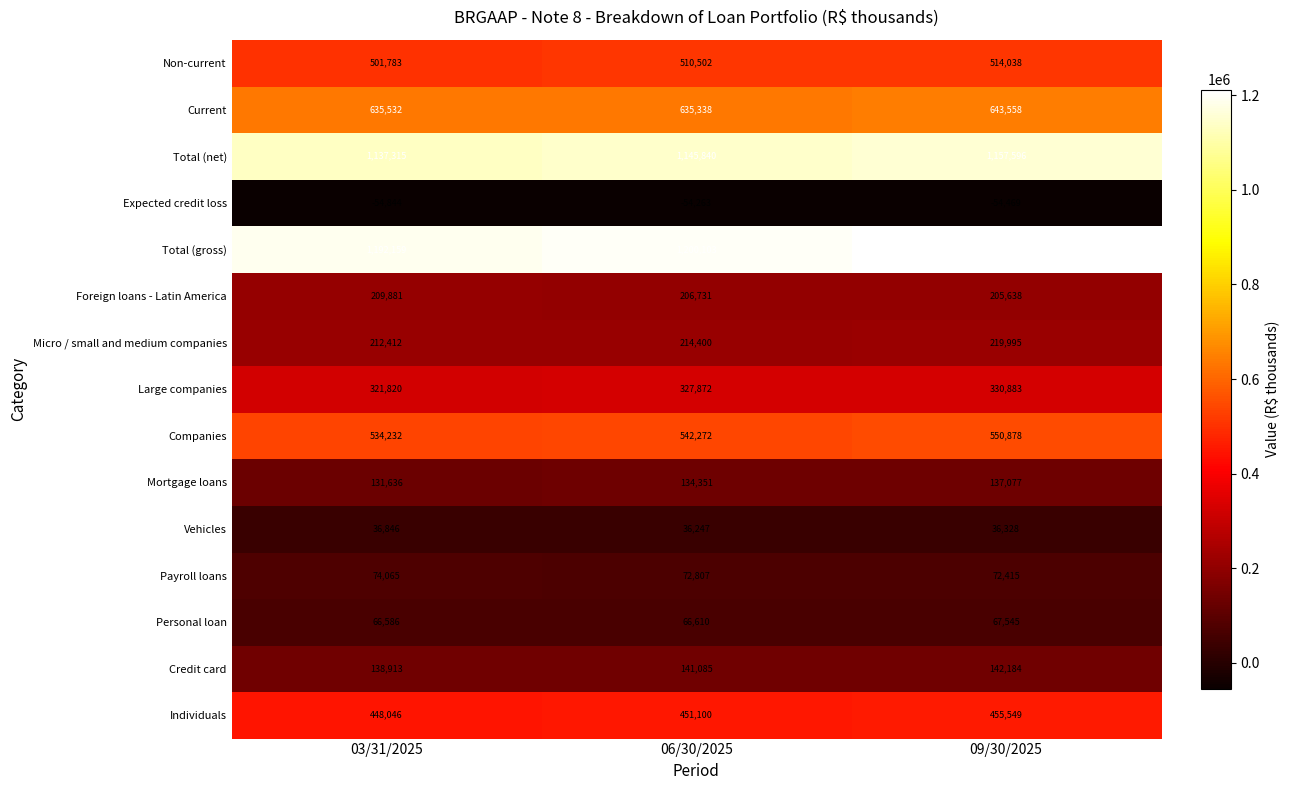

Where is Payroll loans nearest to the value 73240?

06/30/2025